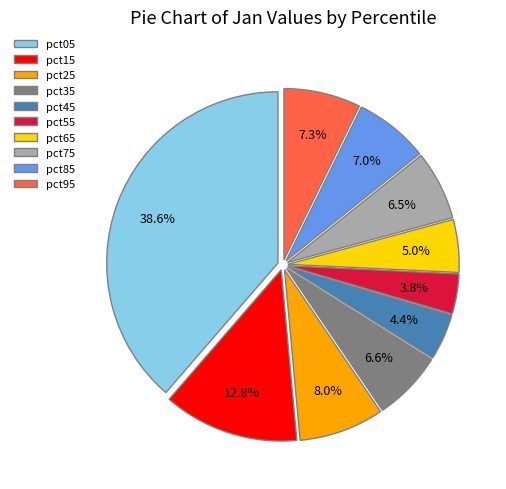

Which has a higher value, pct95 or pct15?

pct15